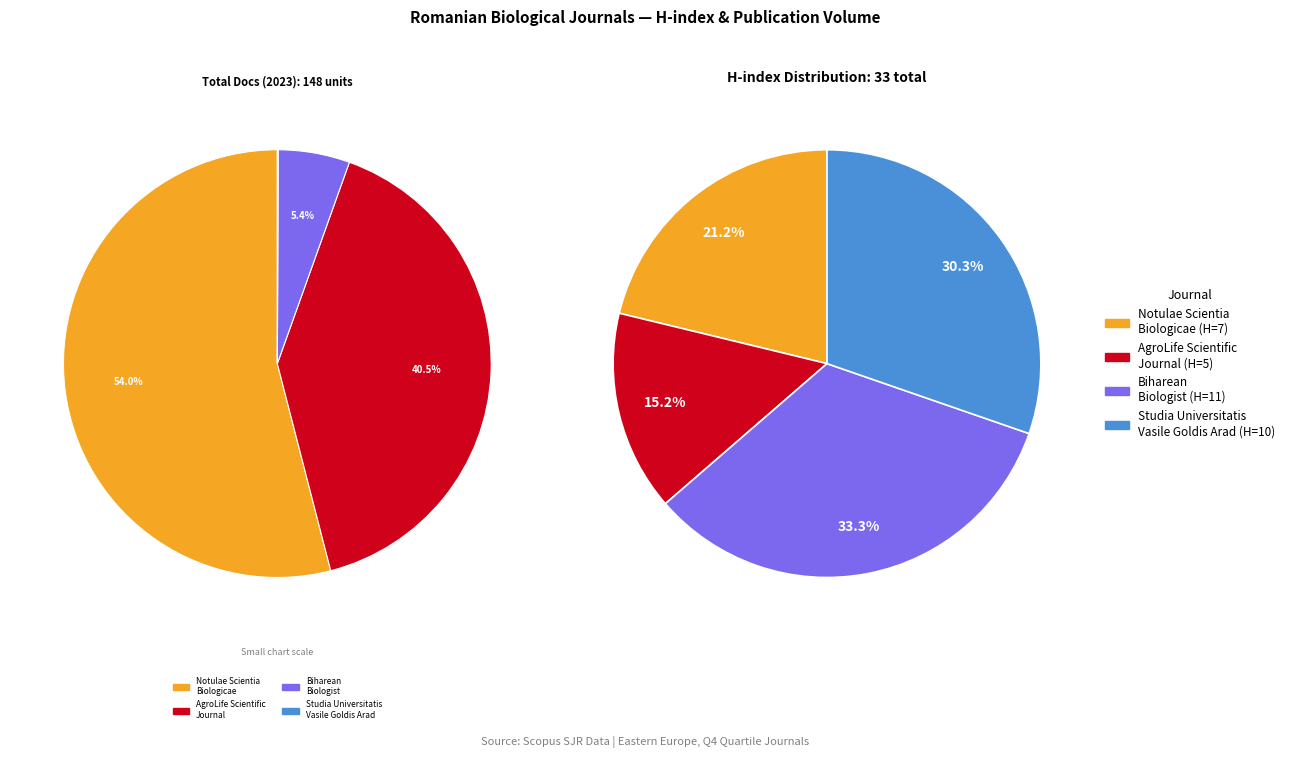

Count the number of slices in the pie.

4